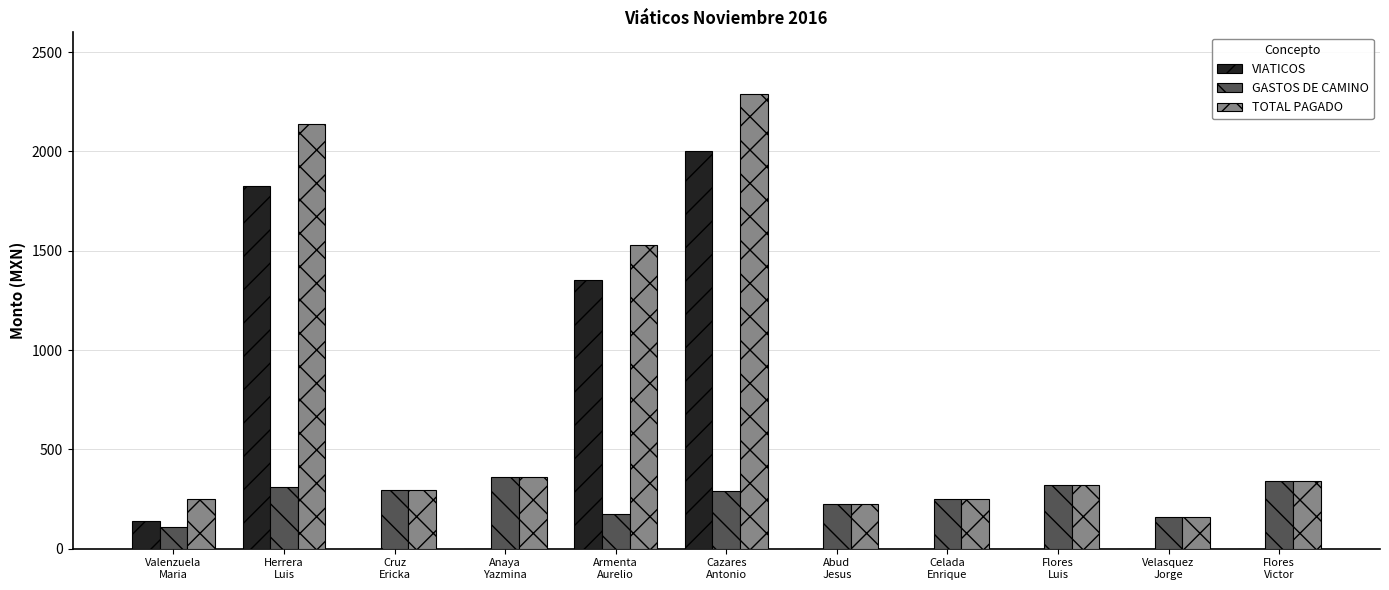

True or false: TOTAL PAGADO has a value of 362.0 at Anaya
Yazmina.

True